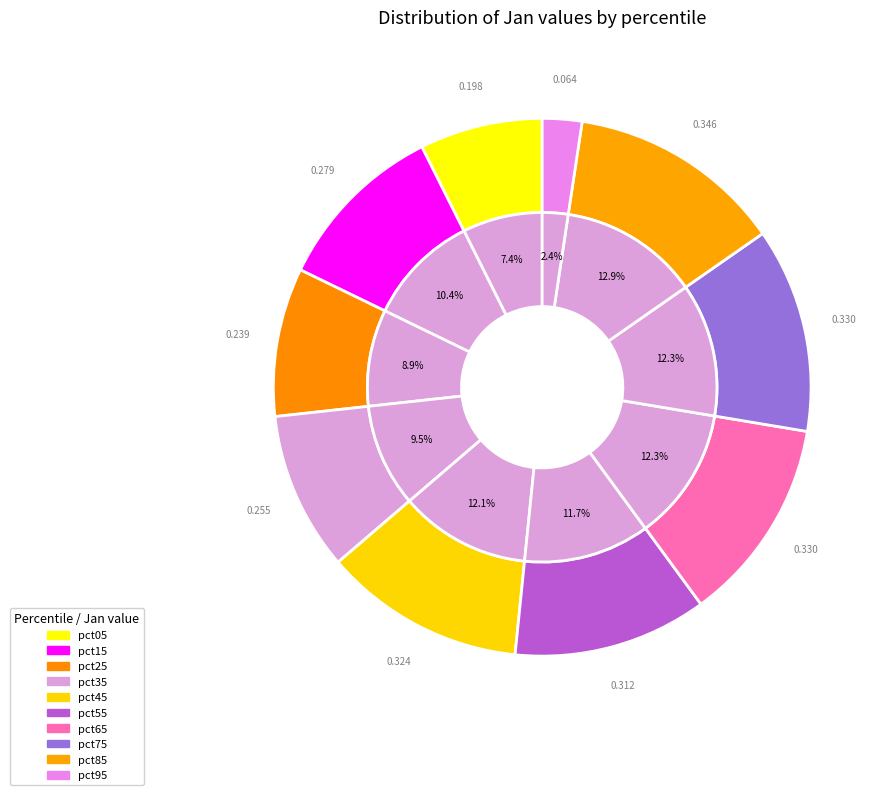

Which slice is the largest?

pct85